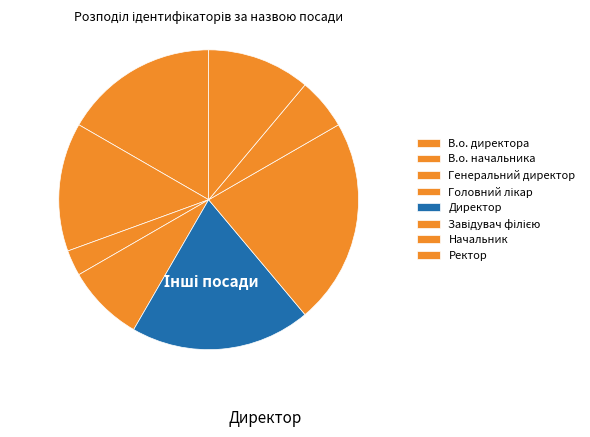

What percentage is the Начальник slice, to the nearest percent?

6%